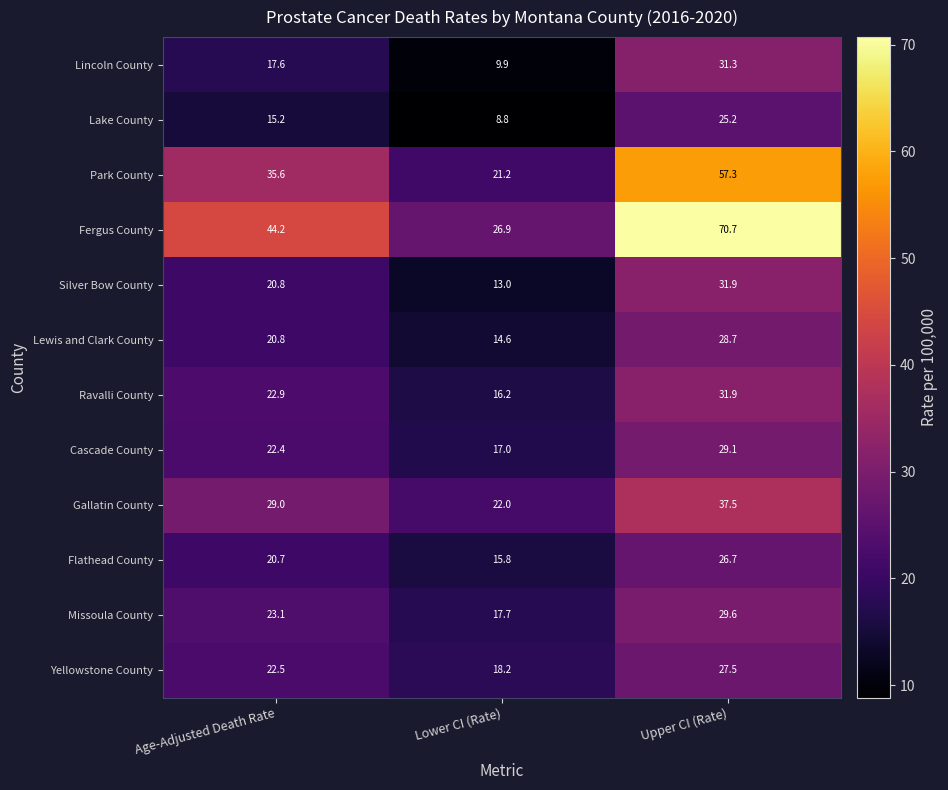

Is it true that Flathead County equals 10.3 at Lower CI (Rate)?

False